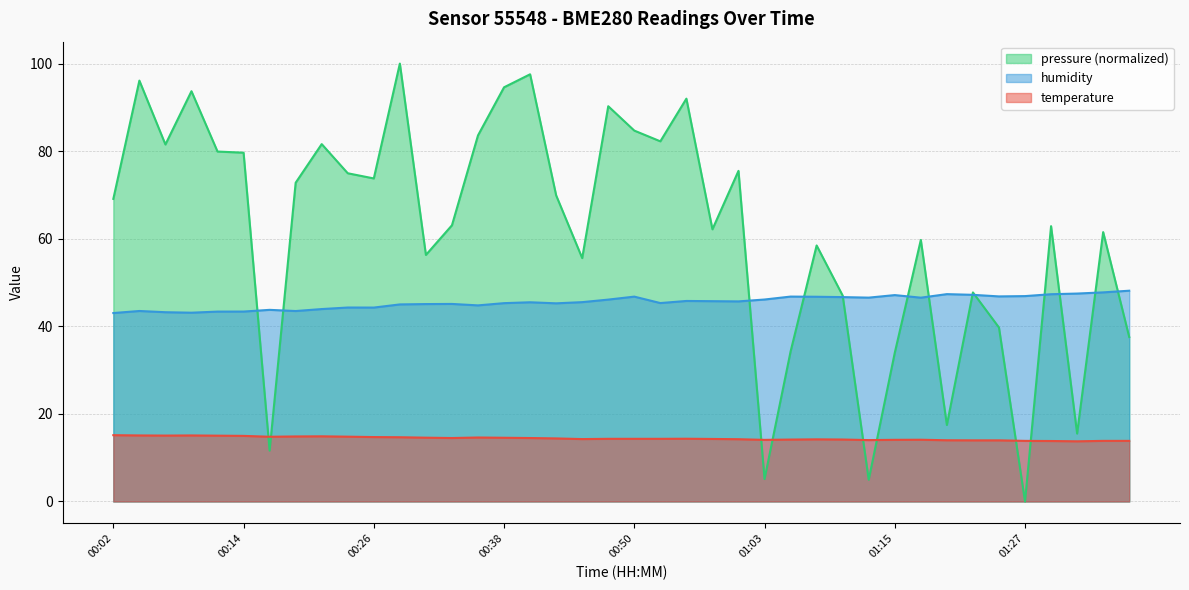

Is it true that humidity equals 23.2 at 00:46?

False